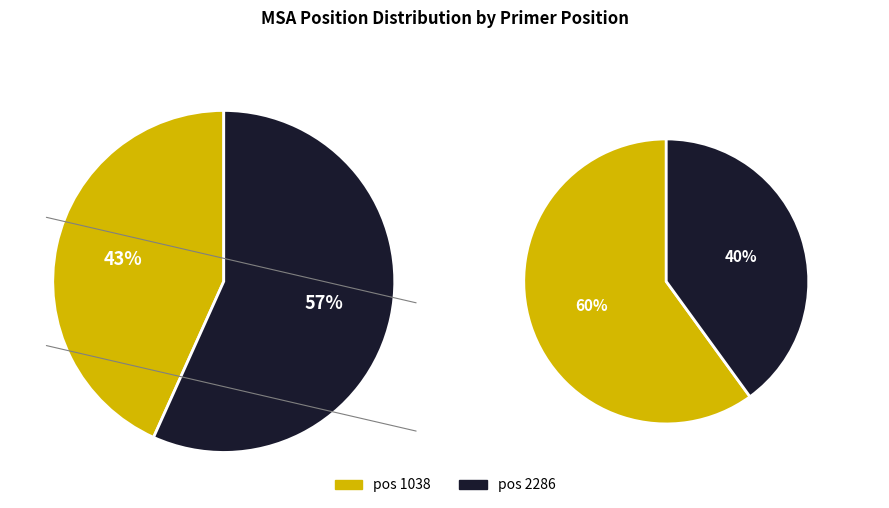

How much of the chart is everything except 1038?

56.7%